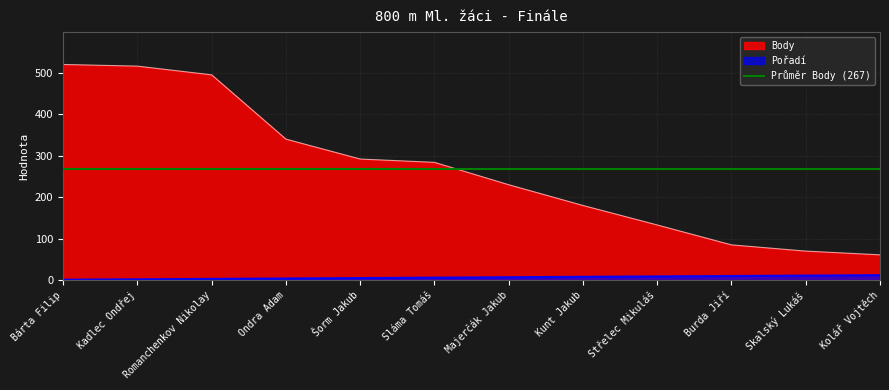

How many data points in Body are above 284?

5